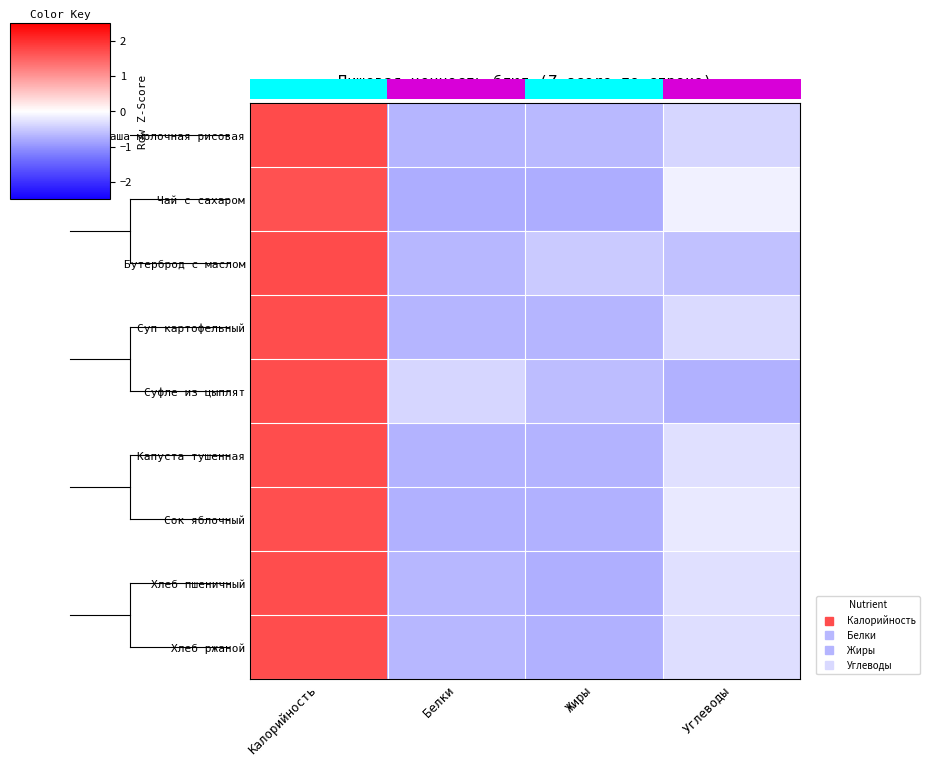

List the series in order of their peak value, highest first.

Бутерброд с маслом, Каша молочная рисовая, Суфле из цыплят, Суп картофельный, Хлеб ржаной, Капуста тушенная, Хлеб пшеничный, Сок яблочный, Чай с сахаром